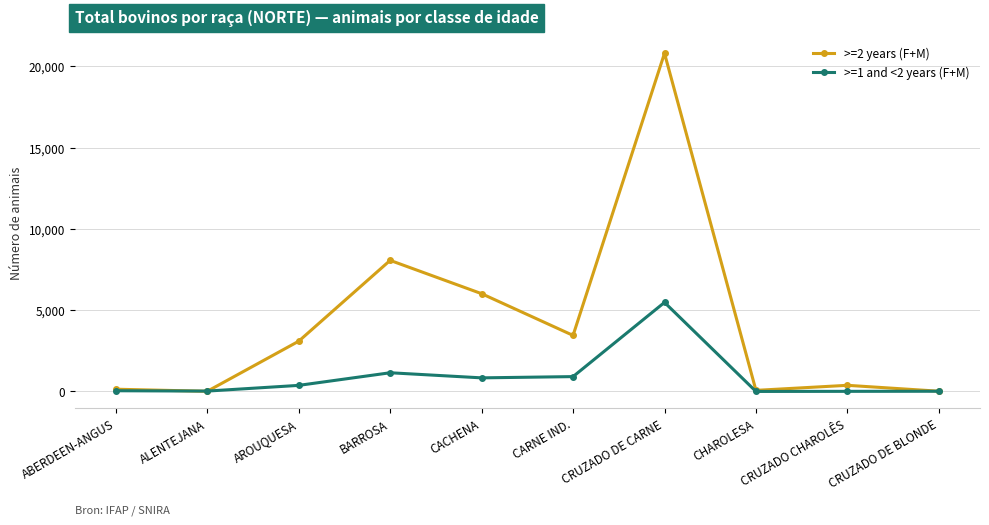

What is the difference between the highest and lowest values at CRUZADO DE BLONDE?

2